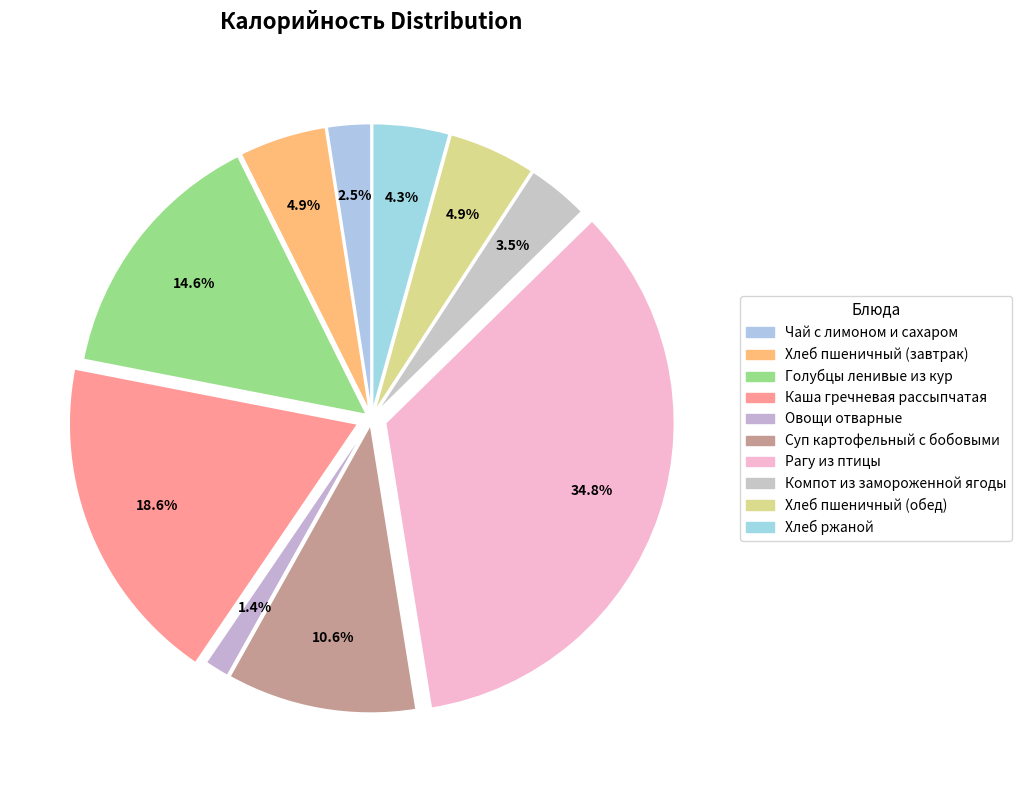

To the nearest percent, what portion does Голубцы ленивые из кур represent?

15%